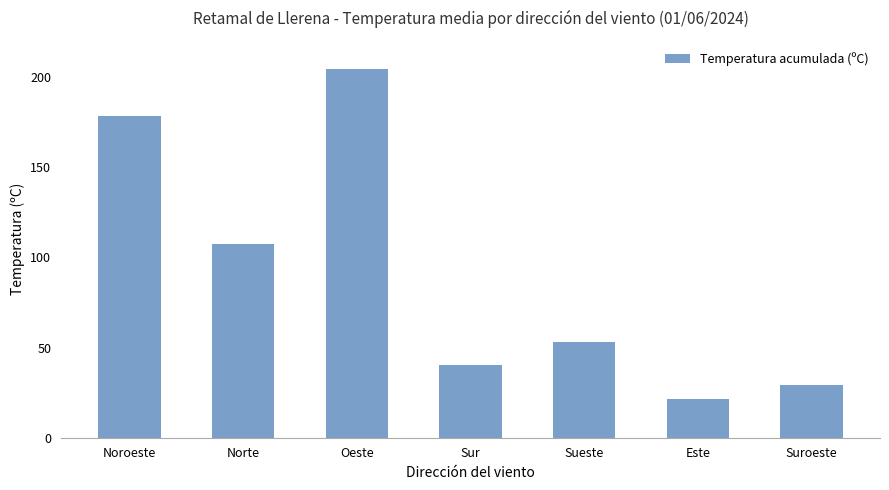

What is the ratio of the value at Suroeste to the value at Sueste?

0.6